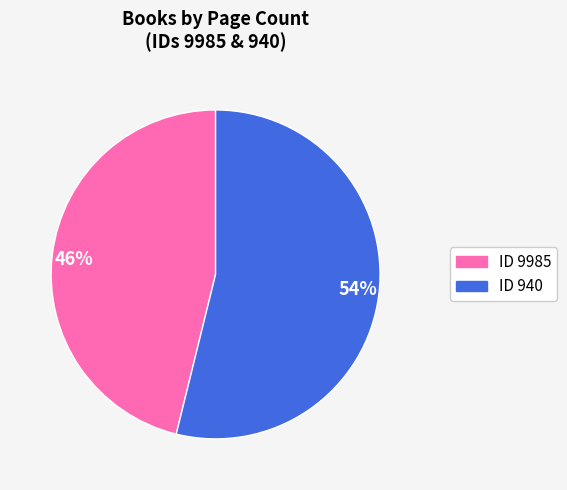

The ID 9985 slice represents 39% of the pie. True or false?

False